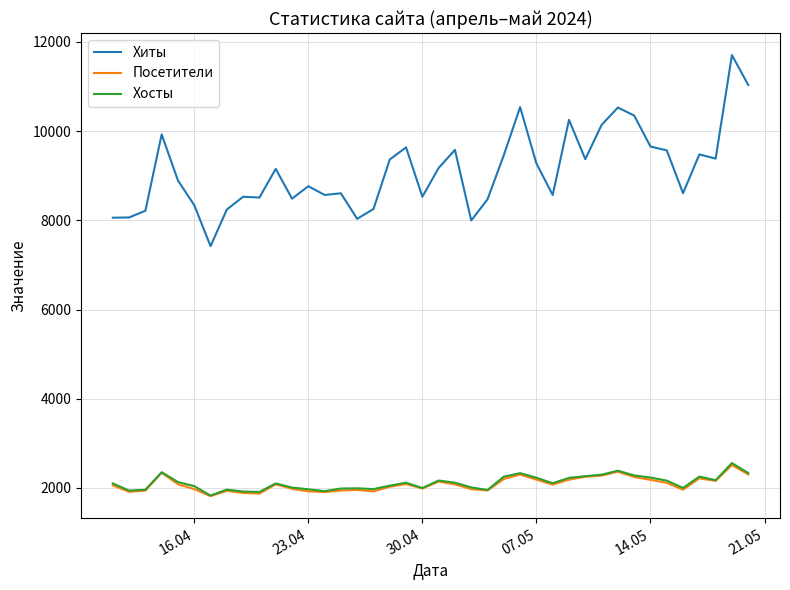

What is the maximum value for Хиты?

11706